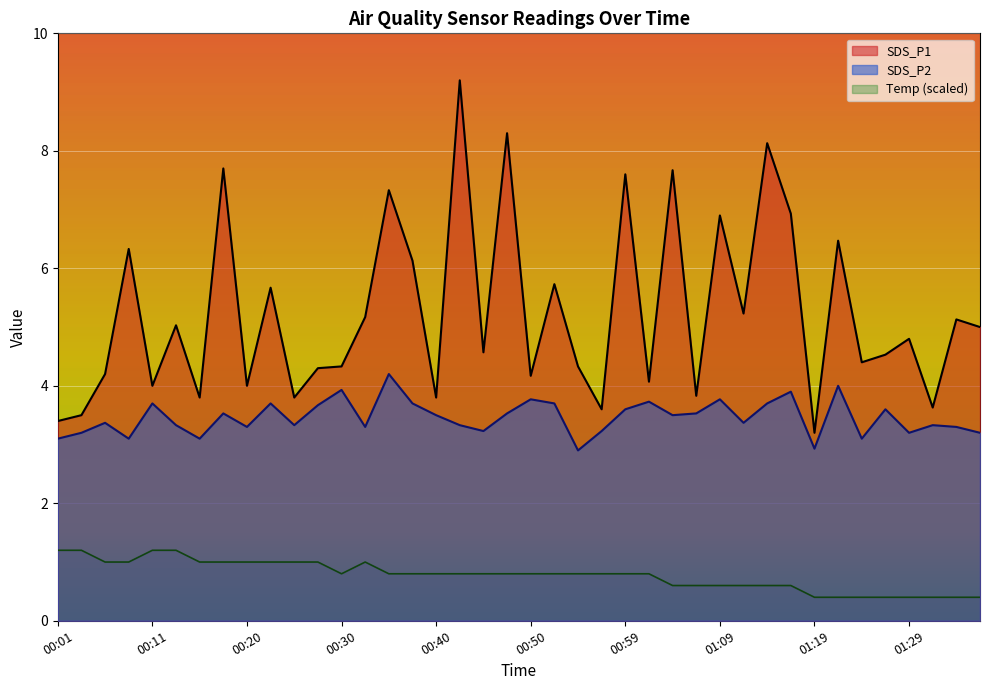

What is the label of the 20th point from the left?

00:47